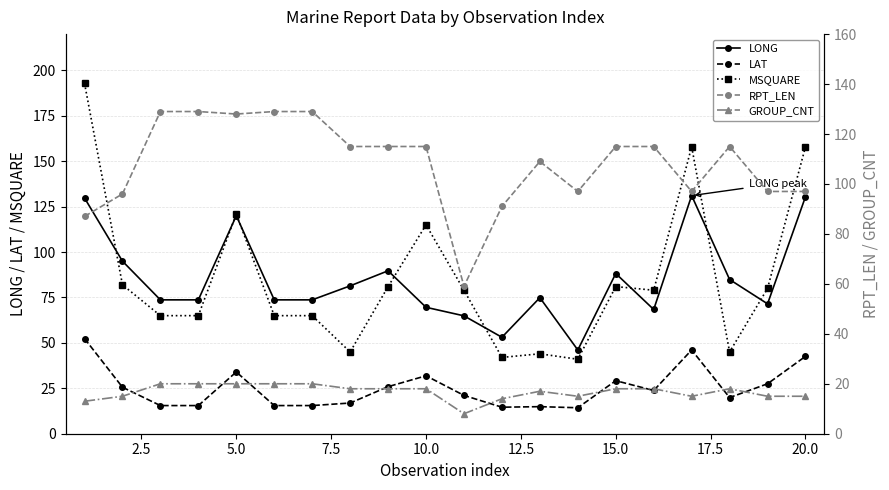

What is the lowest value of the MSQUARE series?

41.0